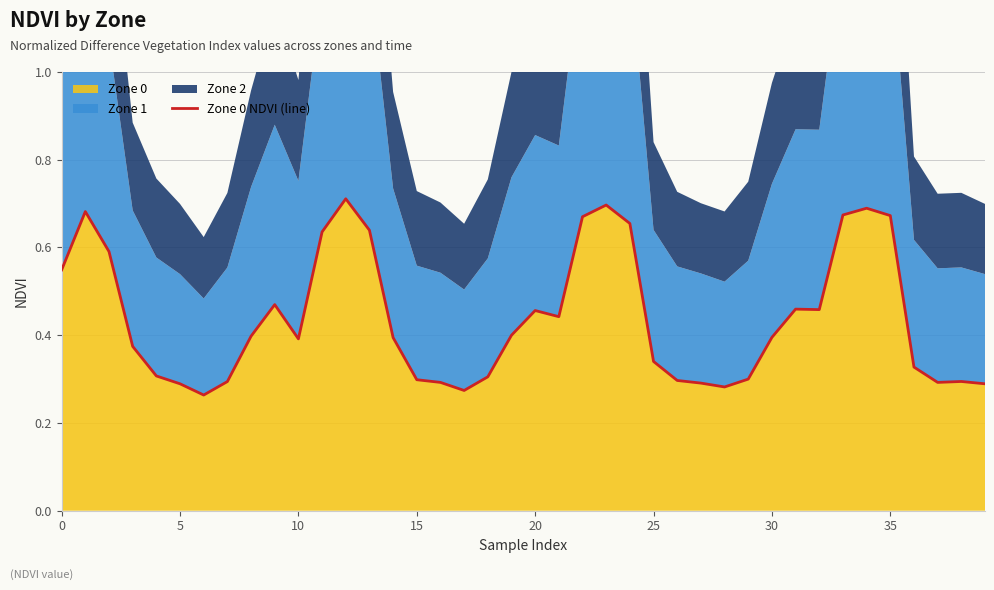

At which category does the chart reach its peak across all series?

12